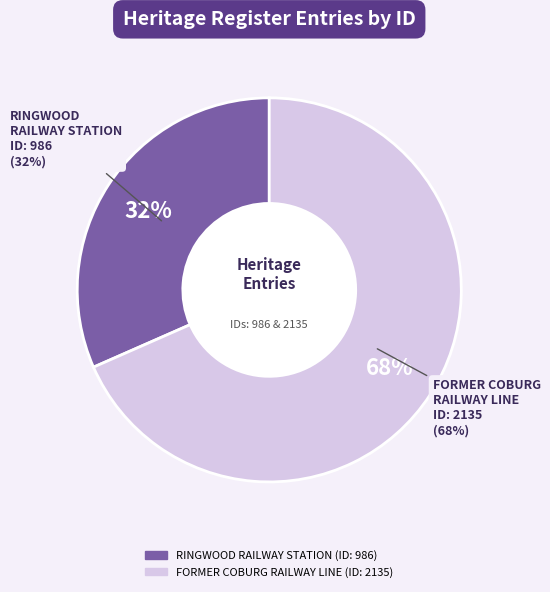

To the nearest percent, what percentage of the pie is RINGWOOD RAILWAY STATION?

32%